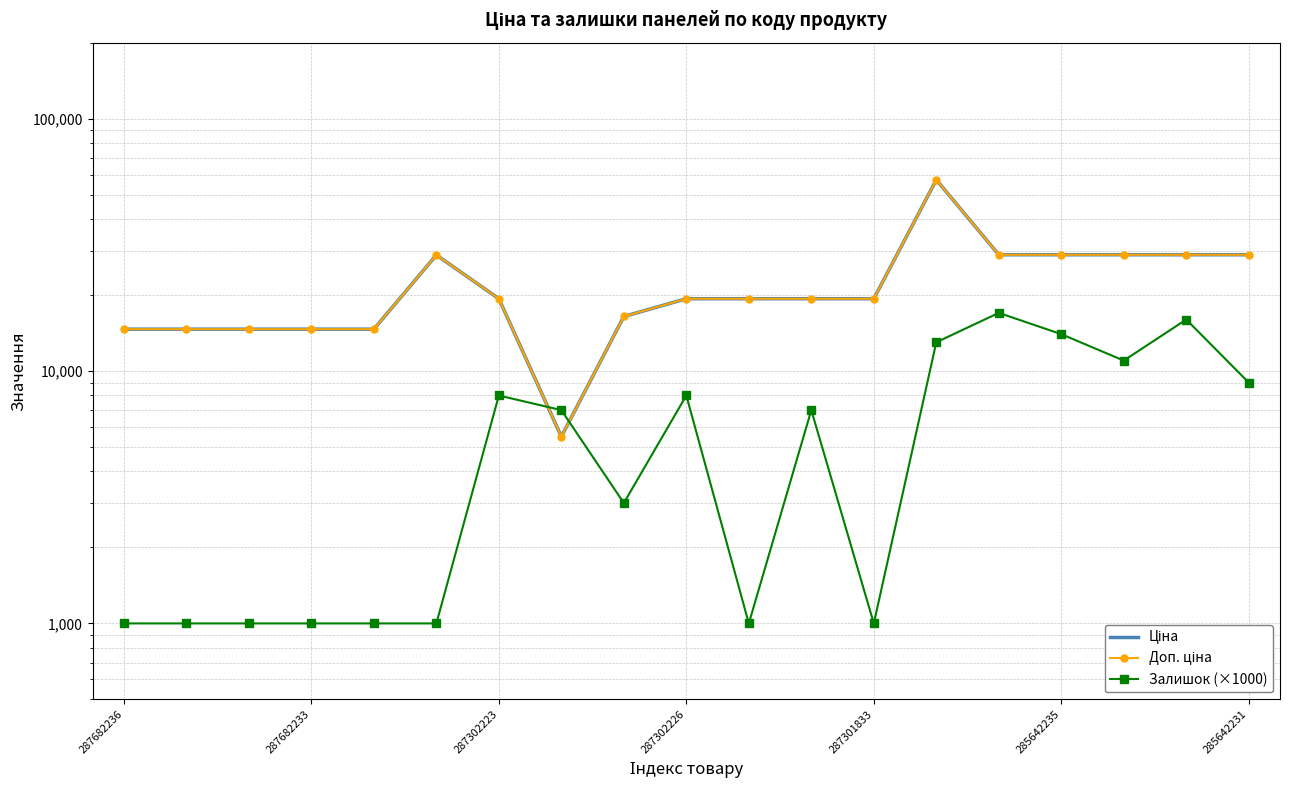

How many interior local valleys does the Доп. ціна series have?

1